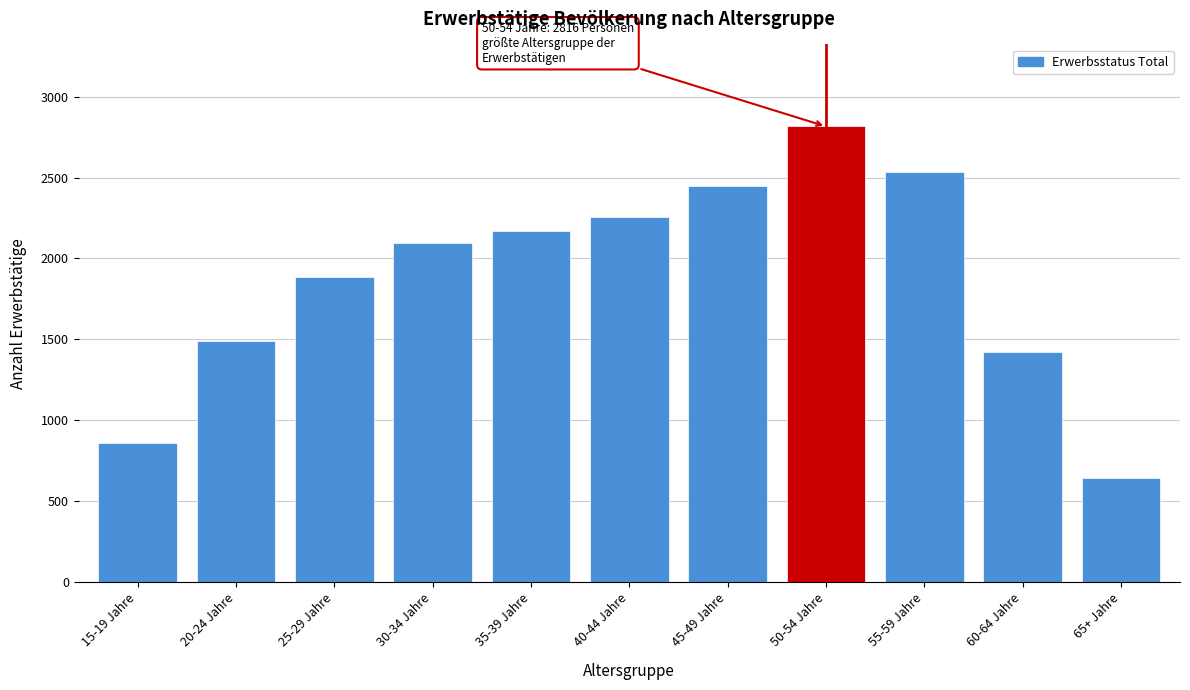

Reading left to right, transcribe all the data shown in this chart.

861	1487	1885	2096	2171	2255	2448	2816	2534	1419	646